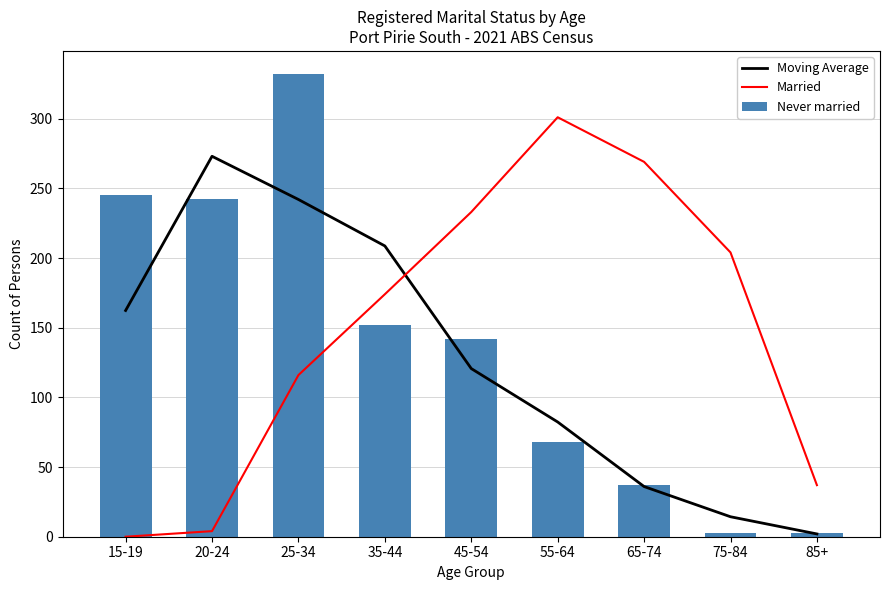

At which category is the sum across all series the highest?

25-34